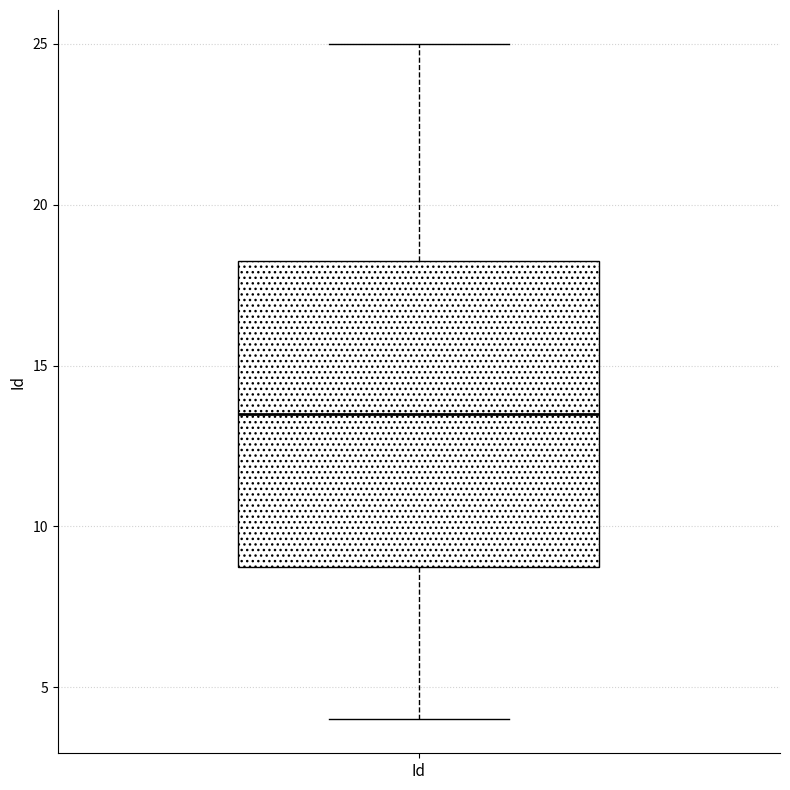

Transcribe this box plot: give where the median line is, the range the box spans, and where the two whiskers end, as read against the y-axis. The values are not printed on the chart, so give them approximately, as read against the axis.

median 13.5, box 9.0 to 18.5, whiskers 4.0 to 25.0